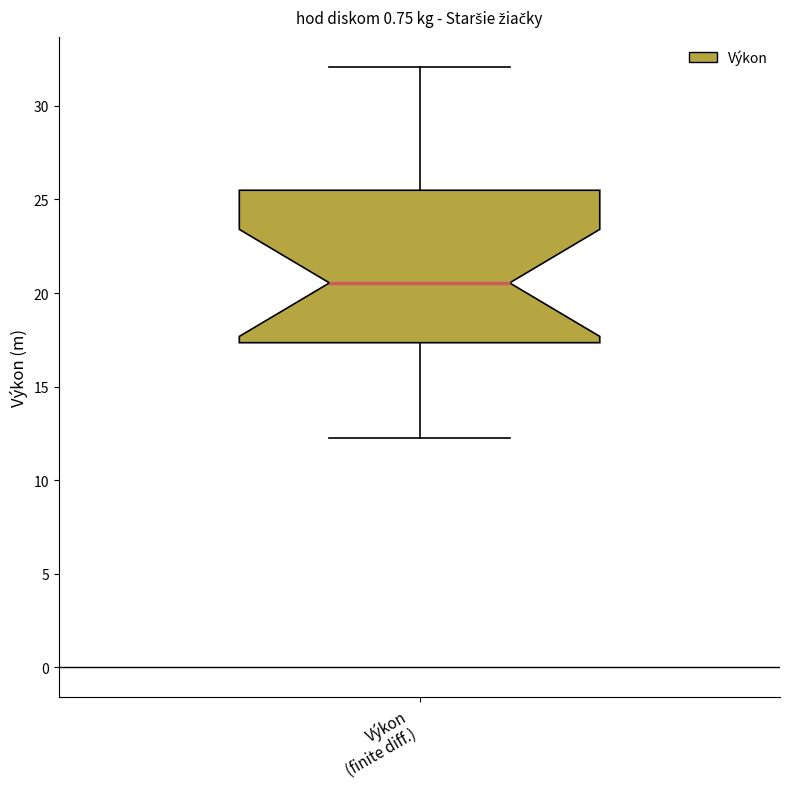

Transcribe this box plot: give where the median line is, the range the box spans, and where the two whiskers end, as read against the y-axis. The values are not printed on the chart, so give them approximately, as read against the axis.

median 20.5, box 17.5 to 25.5, whiskers 12.0 to 32.0